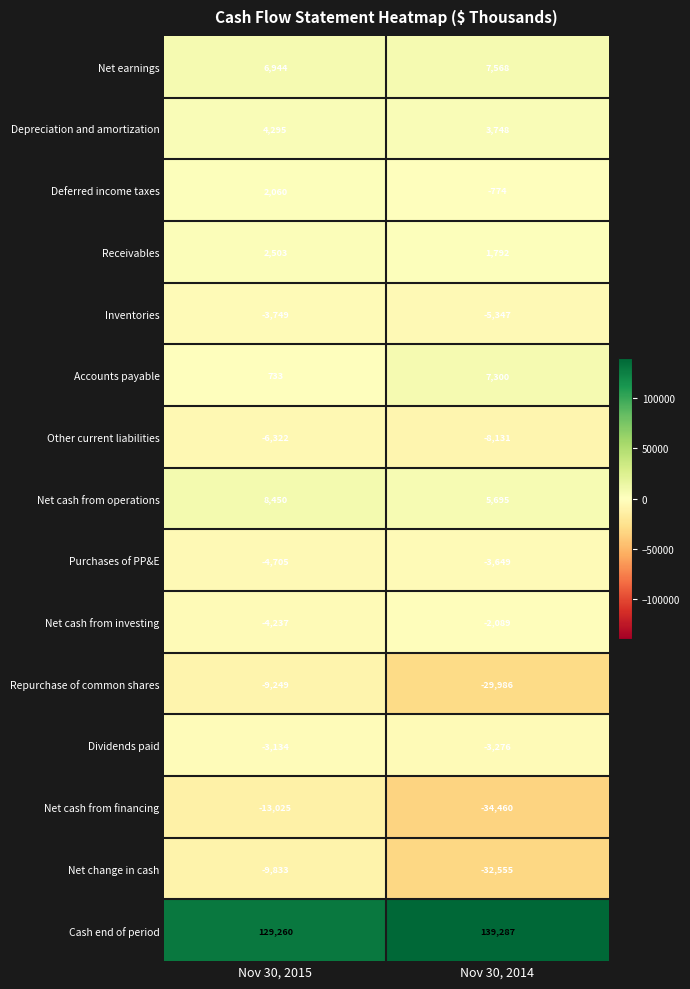

Reading right to left, what are all the values shown in this chart?

Net earnings: 7568	6944
Depreciation and amortization: 3748	4295
Deferred income taxes: -774	2060
Receivables: 1792	2503
Inventories: -5347	-3749
Accounts payable: 7300	733
Other current liabilities: -8131	-6322
Net cash from operations: 5695	8450
Purchases of PP&E: -3649	-4705
Net cash from investing: -2089	-4237
Repurchase of common shares: -29986	-9249
Dividends paid: -3276	-3134
Net cash from financing: -34460	-13025
Net change in cash: -32555	-9833
Cash end of period: 139287	129260